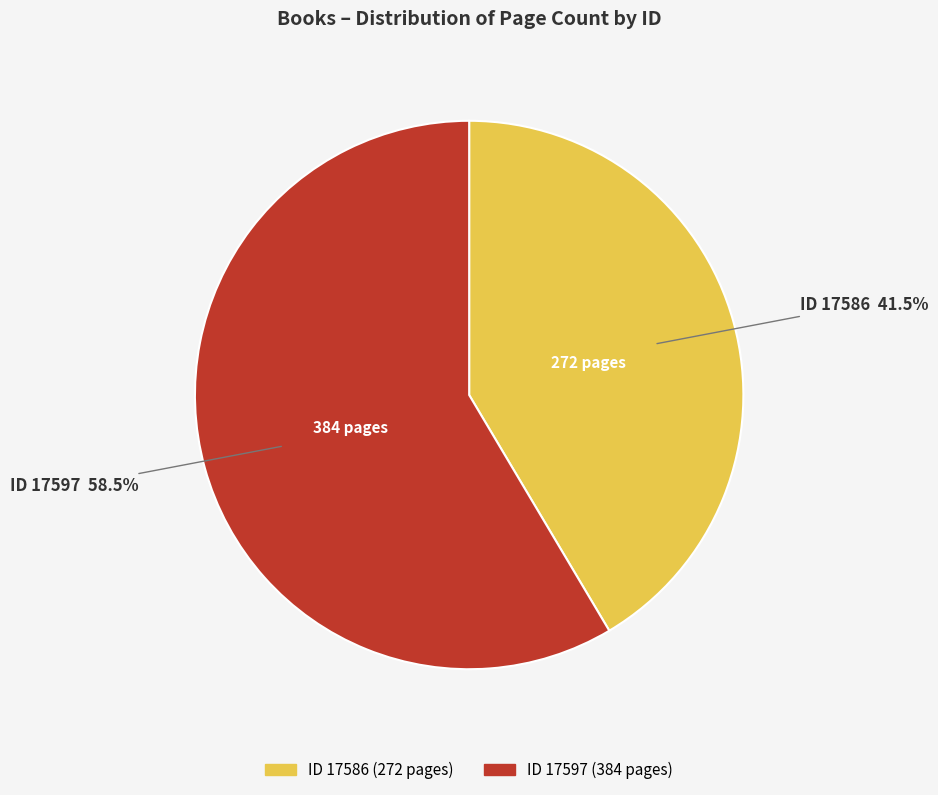

To the nearest percent, what is the average slice percentage?

50%